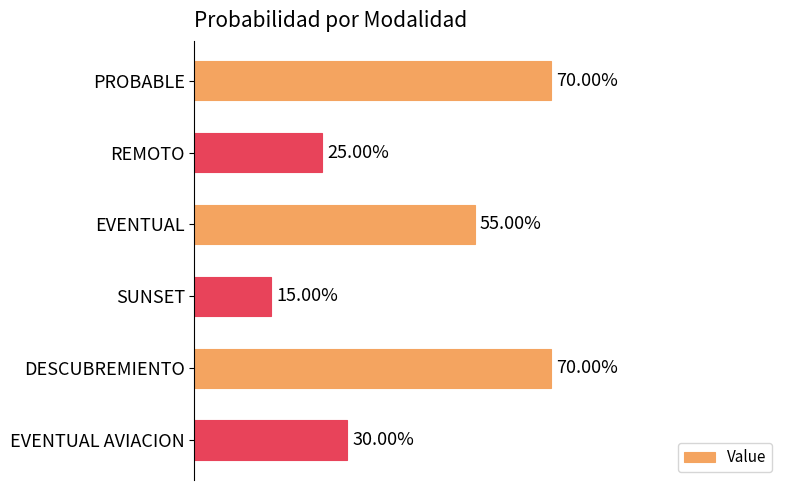

Are the bars horizontal?

Yes